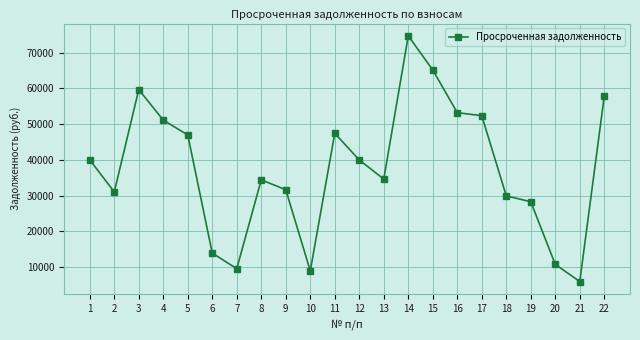

How many points are lower than both their immediate neighbors (excluding endpoints)?

5